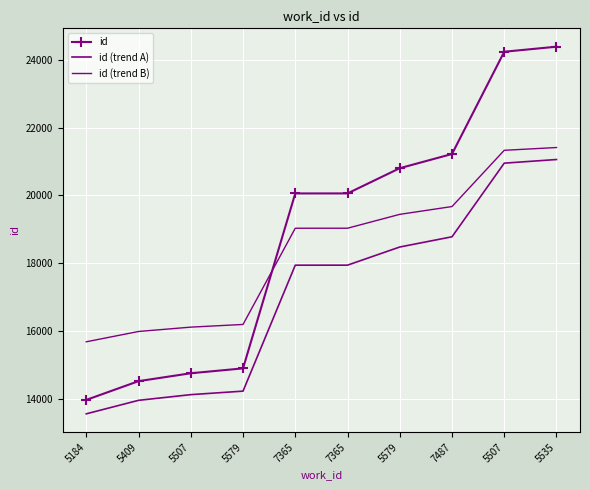

At which category is the sum across all series the highest?

5535